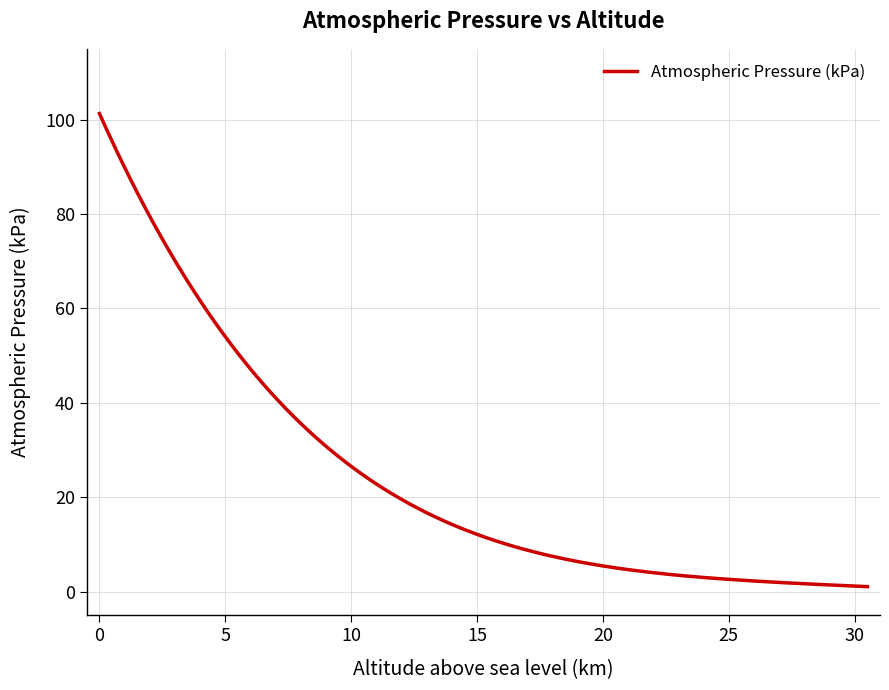

What is the maximum value for Atmospheric Pressure (kPa)?

101.3